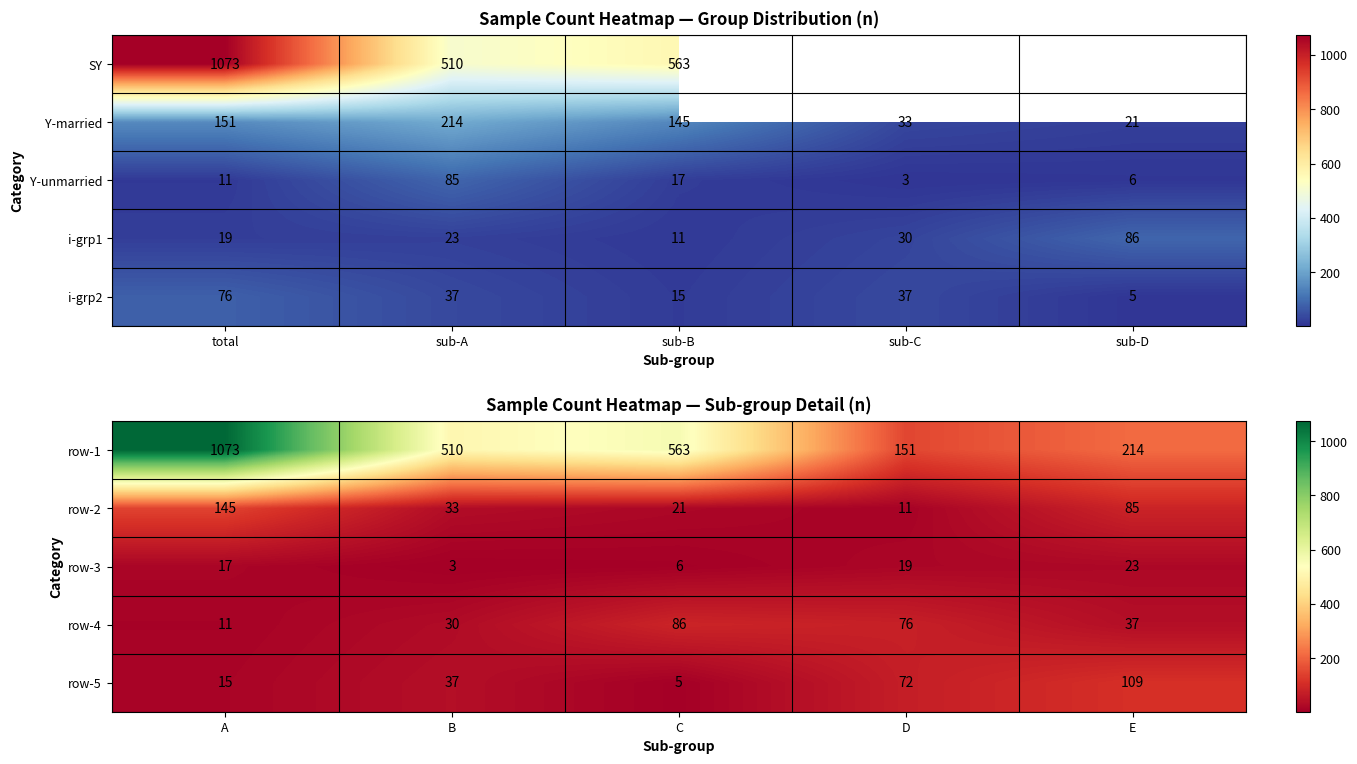

At which label is row-1 closest to 612?

C